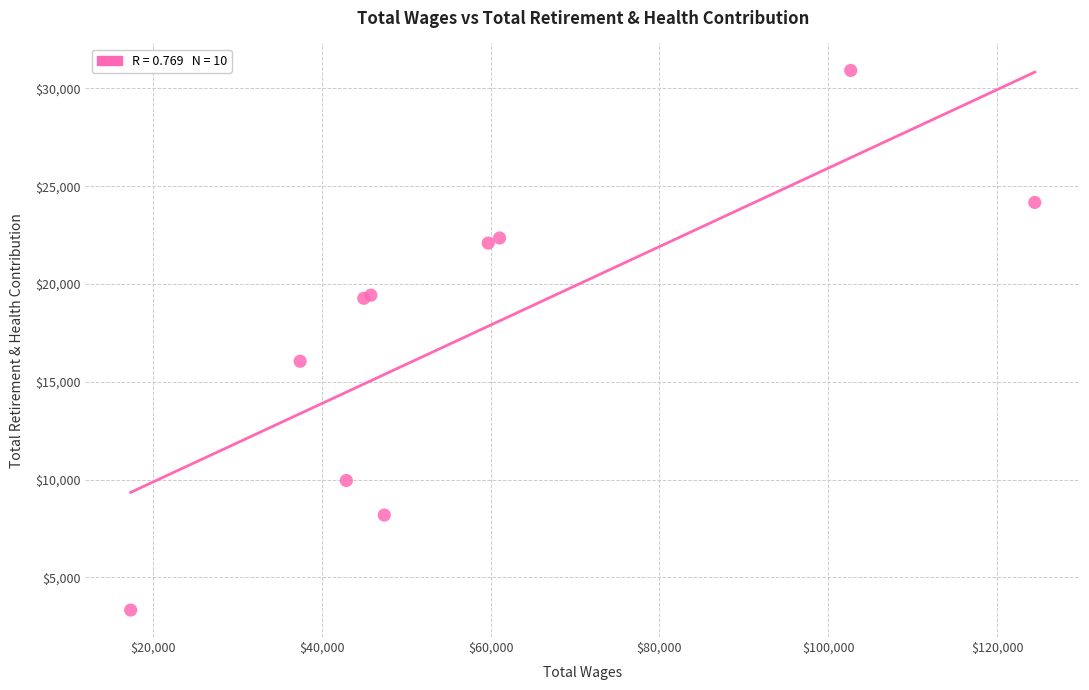

What Y value in the scatter plot is closest to 17125?

16050